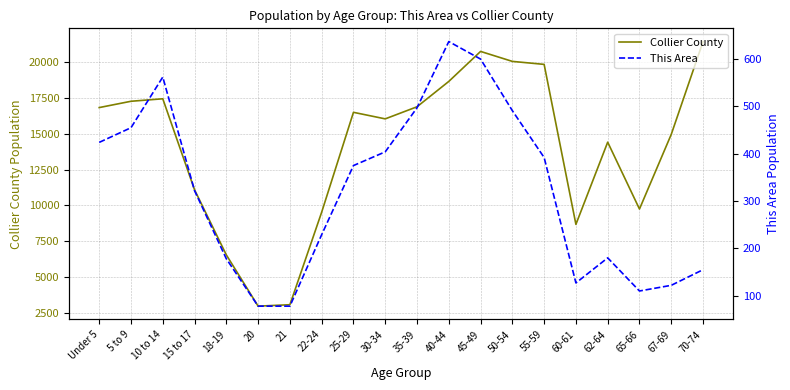

Is it true that This Area equals 596 at 25-29?

False